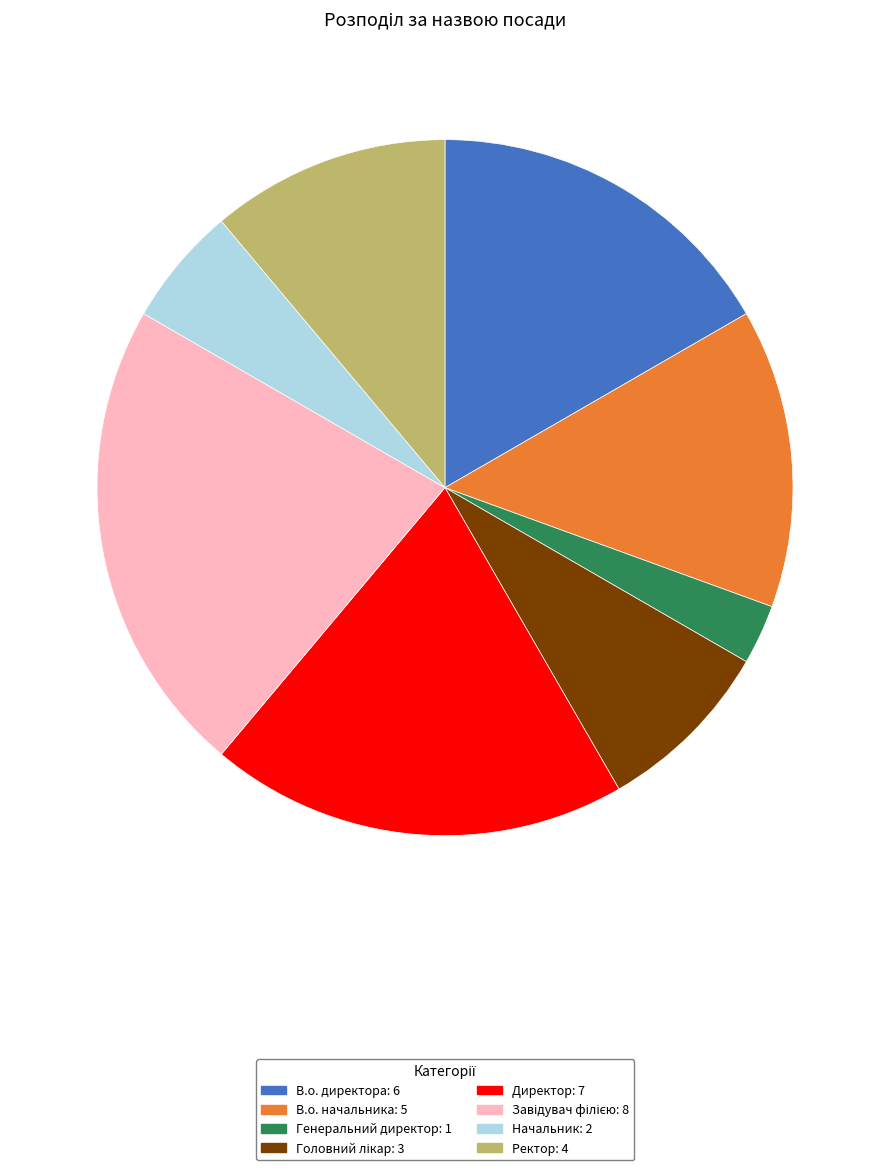

True or false: Ректор accounts for 5% of the total.

False